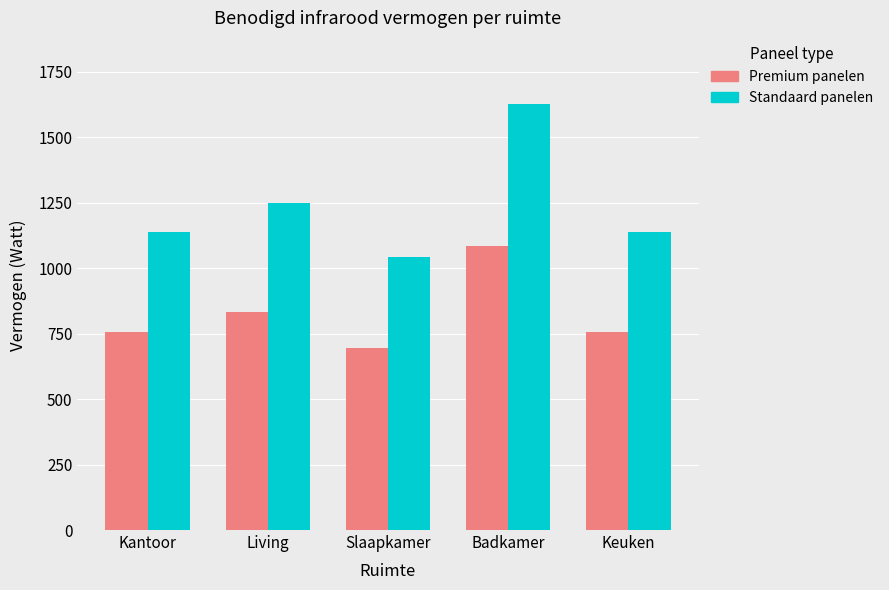

The Standaard panelen series shows 1136.4 at Kantoor. True or false?

True